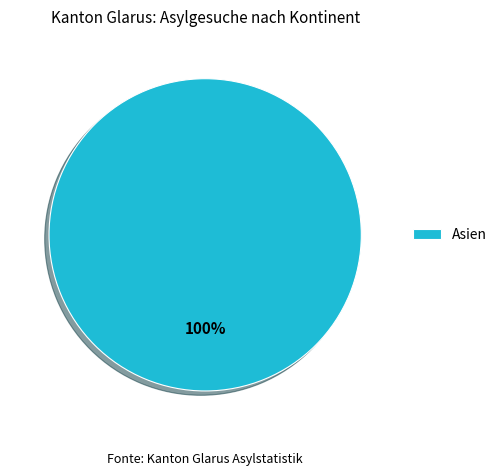

Count the number of slices in the pie.

1